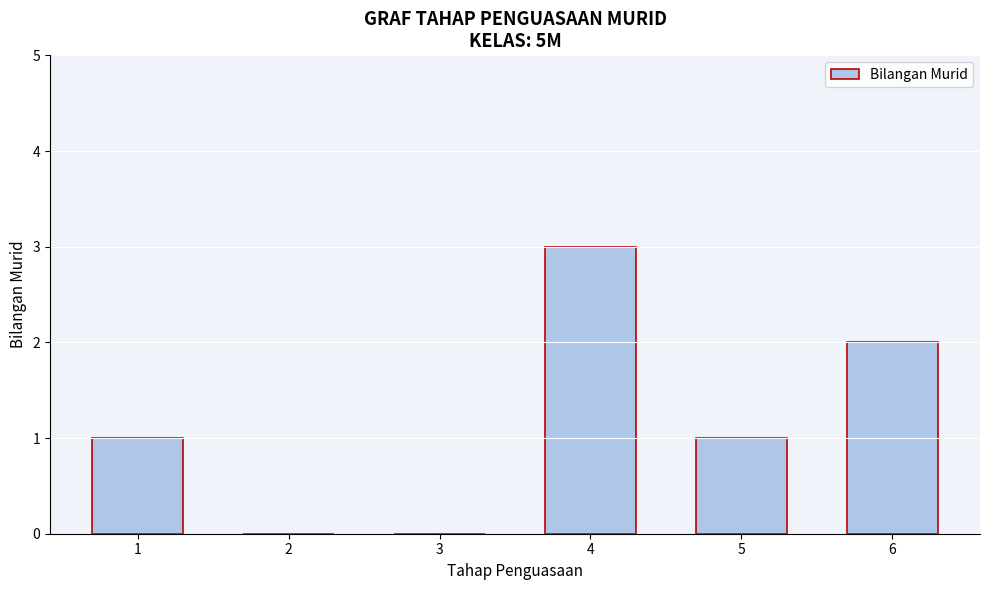

Reading right to left, what are all the values shown in this chart?

6=2	5=1	4=3	3=0	2=0	1=1